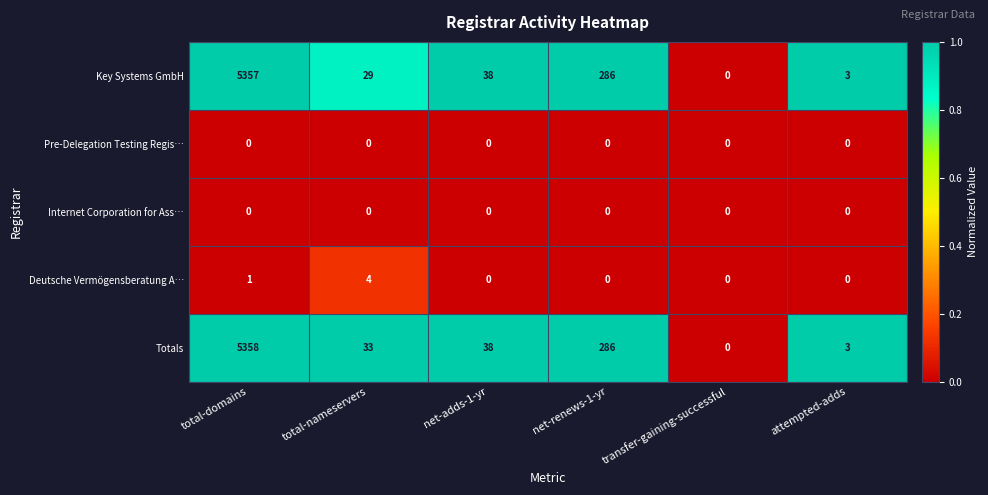

The value of Key Systems GmbH at net-renews-1-yr is 286. True or false?

True